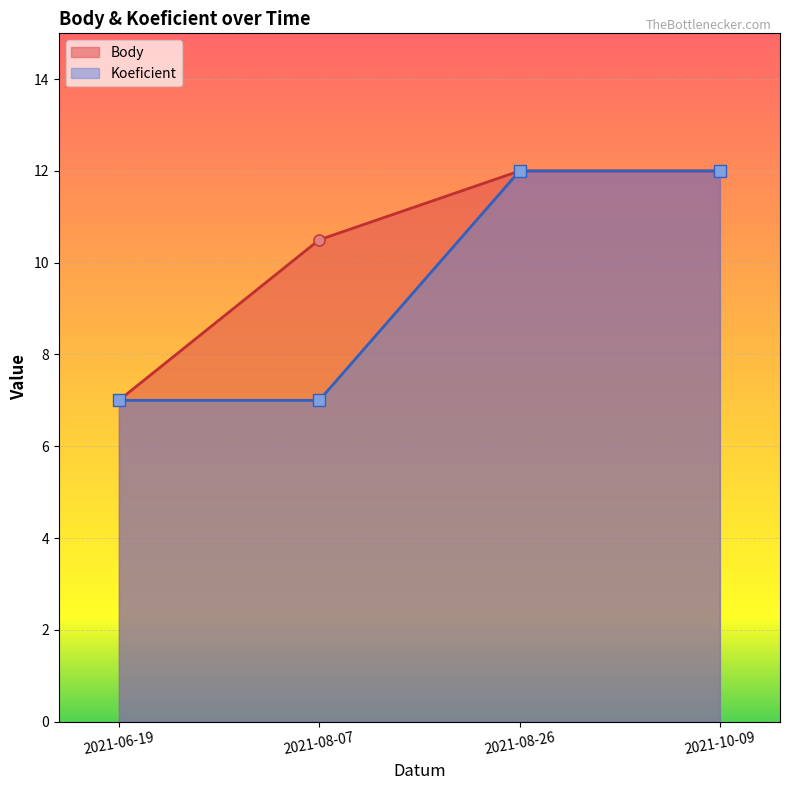

Between 2021-08-26 and 2021-10-09, which series saw the biggest shift?

Body